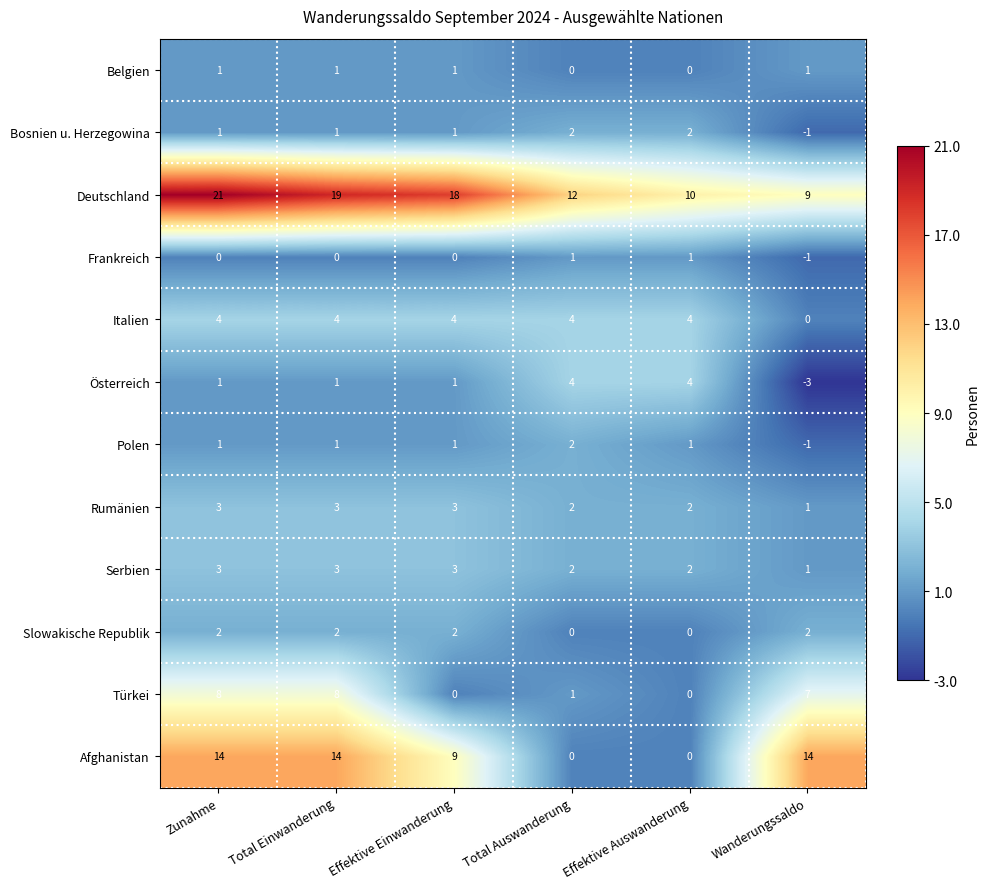

The value of Rumänien at Wanderungssaldo is 1. True or false?

True